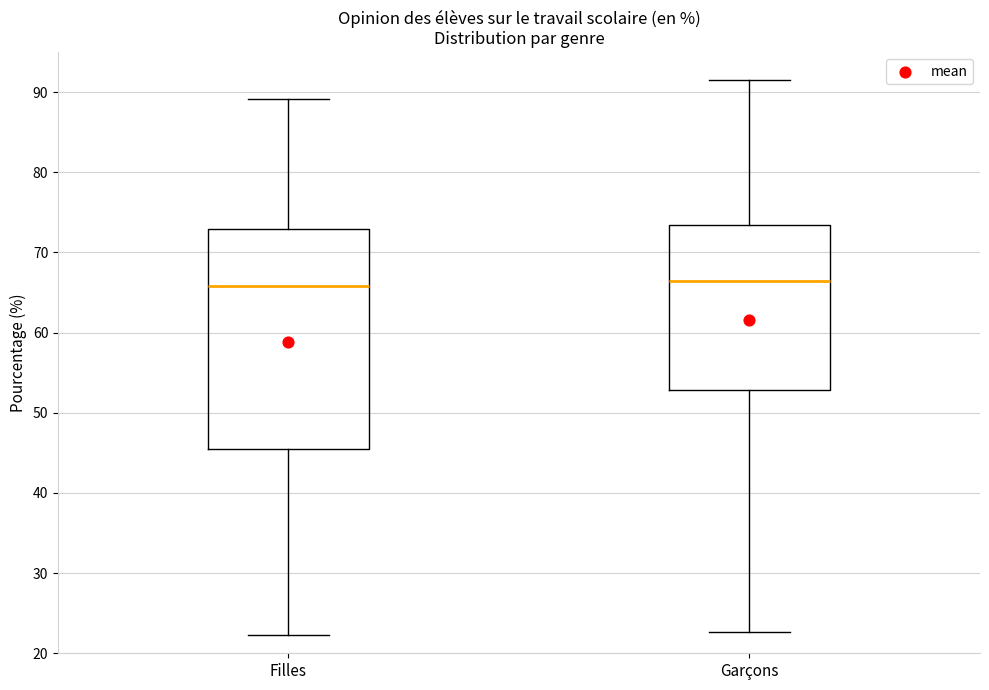

Comparing the boxes themselves (not the whiskers), which one is the tallest?

Filles